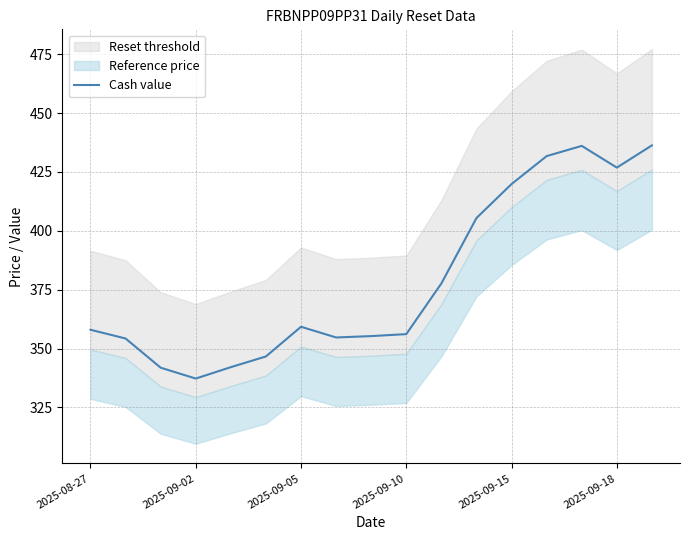

The Cash value series shows 534.1 at 2025-09-10. True or false?

False